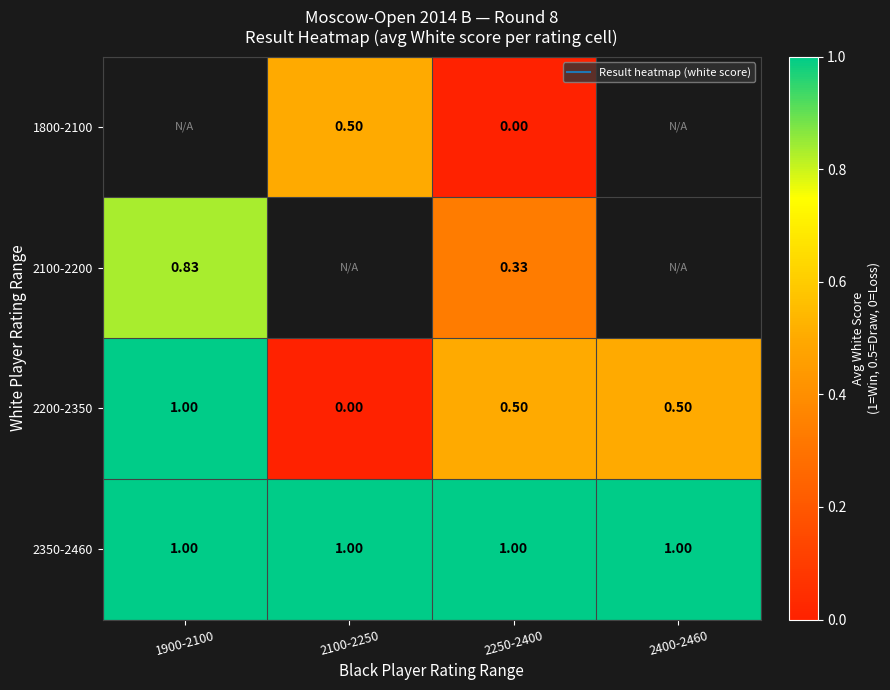

What is the difference between the maximum and minimum values in the 2100-2200 series?

0.5